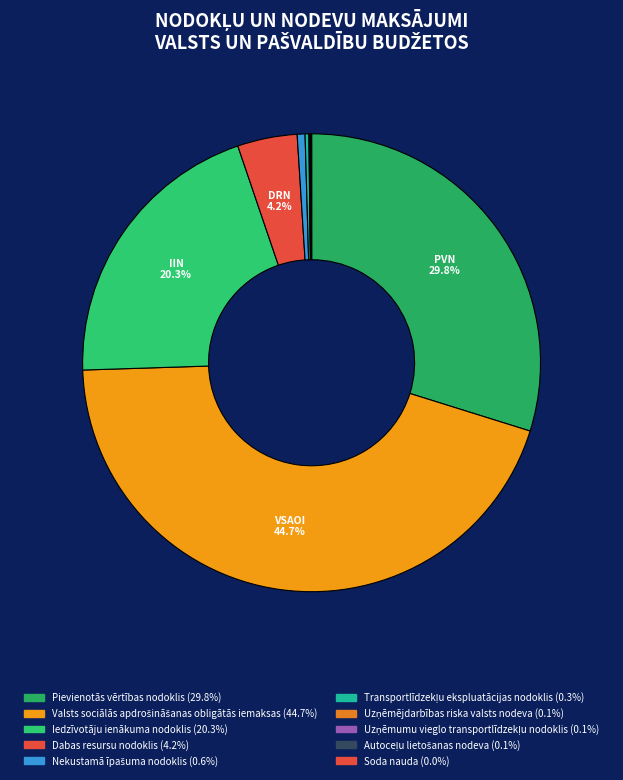

How many slices are in this pie chart?

10